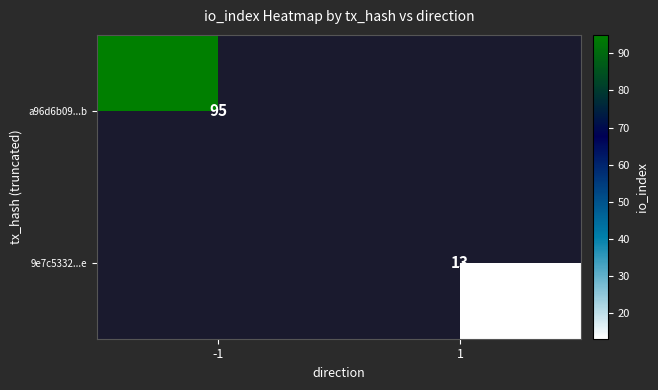

The 9e7c5332...e series shows 17 at 1. True or false?

False